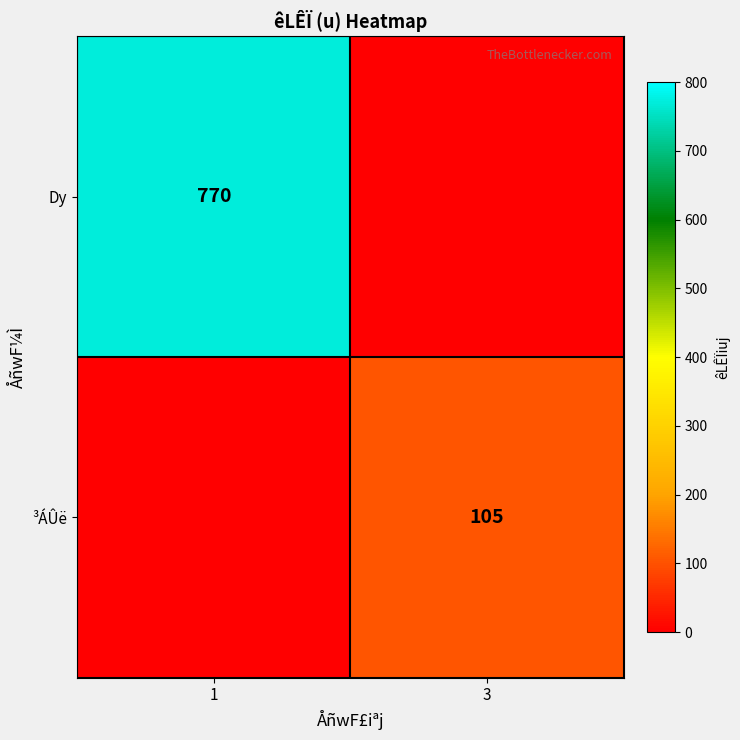

True or false: ³ÁÛë has a value of 62 at 3.

False